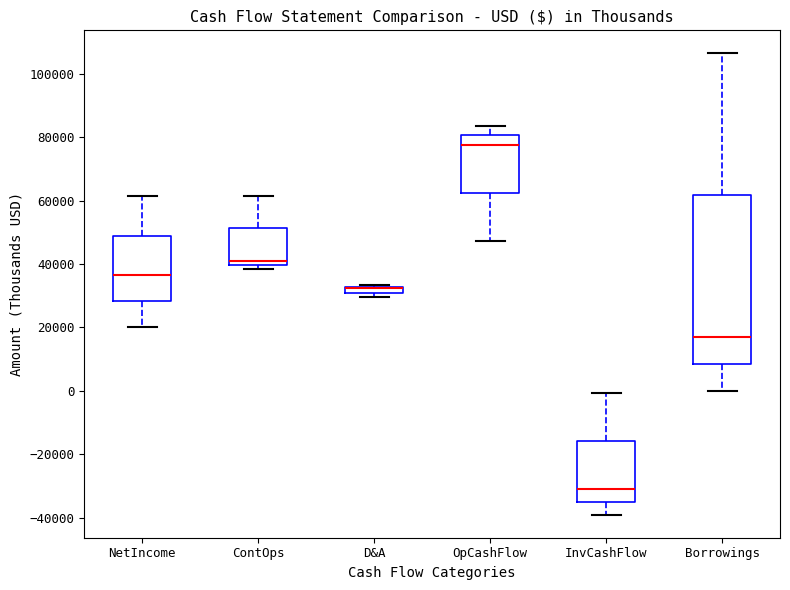

Where is the lower edge of the box for Borrowings on the y-axis? The values are not printed on the chart, so give them approximately, as read against the axis.

8000